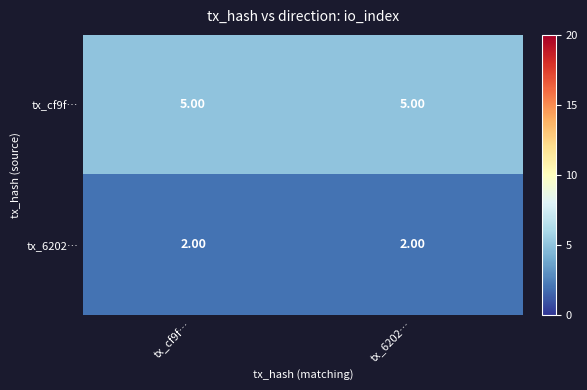

What is the average value of the tx_cf9f… series?

5